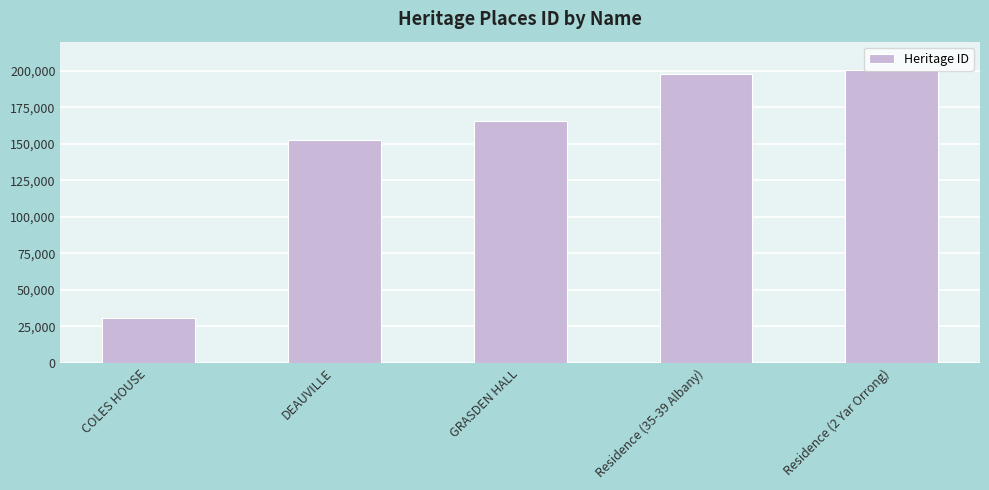

Rank the categories by value from lowest to highest.

COLES HOUSE, DEAUVILLE, GRASDEN HALL, Residence (35-39 Albany), Residence (2 Yar Orrong)